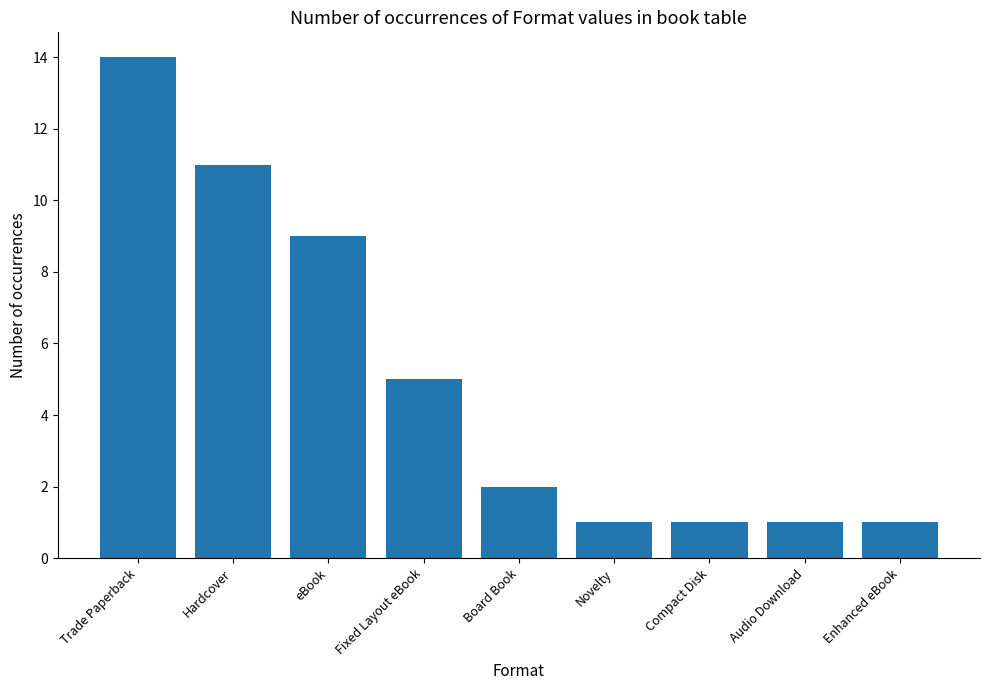

Which category has the highest value across all series?

Trade Paperback